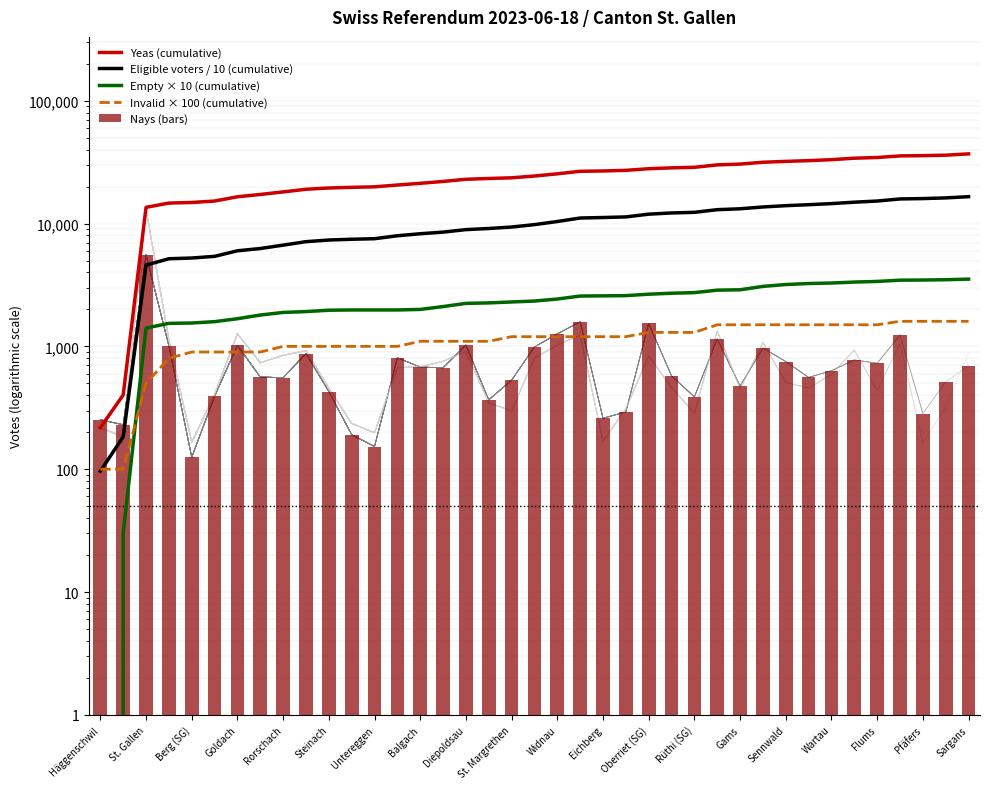

What is the minimum value for Invalid × 100 (cumulative)?

100.0